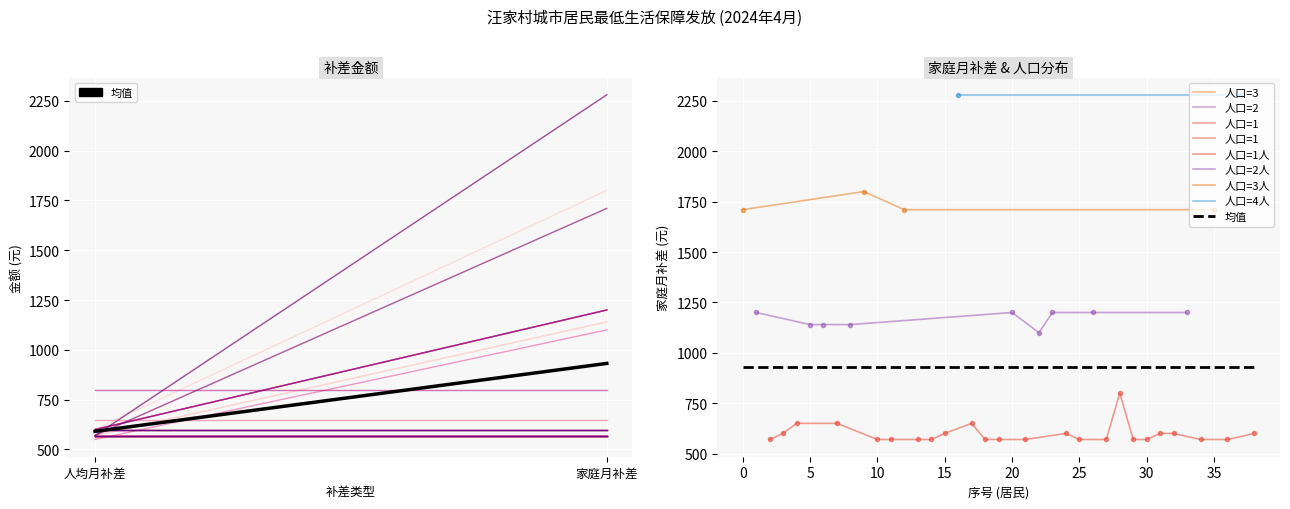

What is the greatest value displayed?

2280